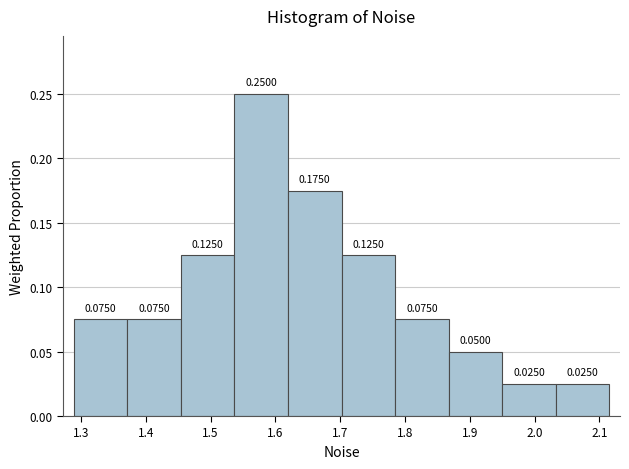

What is the height of the bar covering 1.95 to 2.03 on the x-axis? The bar edges are not printed on the chart, so give them approximately, as read against the axis.

0.0250